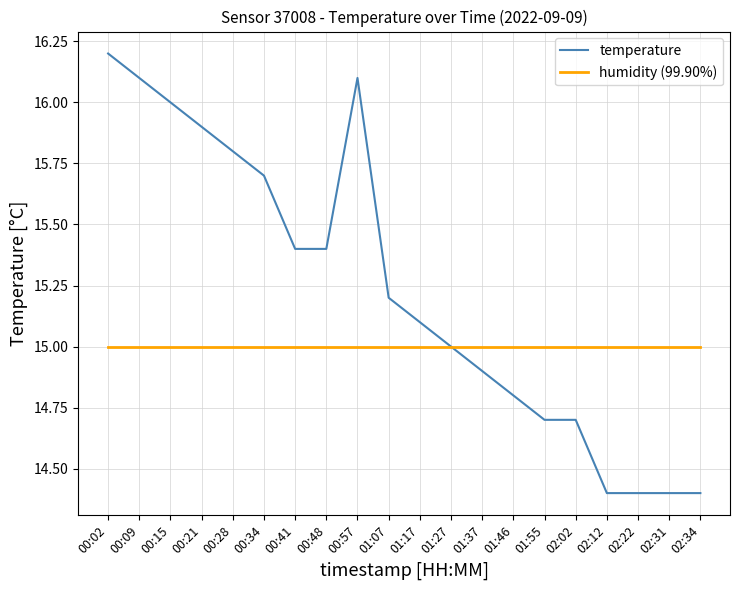

List the series in order of their overall mean, lowest first.

humidity (99.90%), temperature